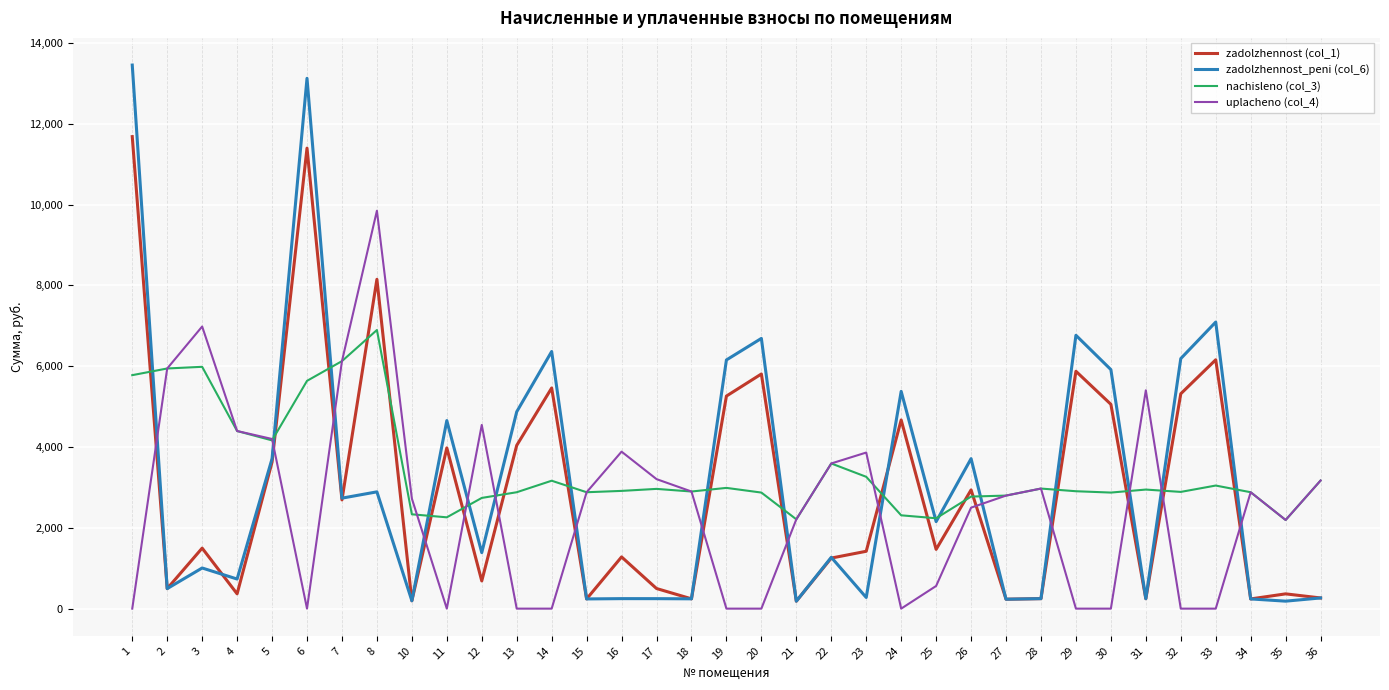

Between 6 and 31, which series saw the biggest shift?

zadolzhennost_peni (col_6)